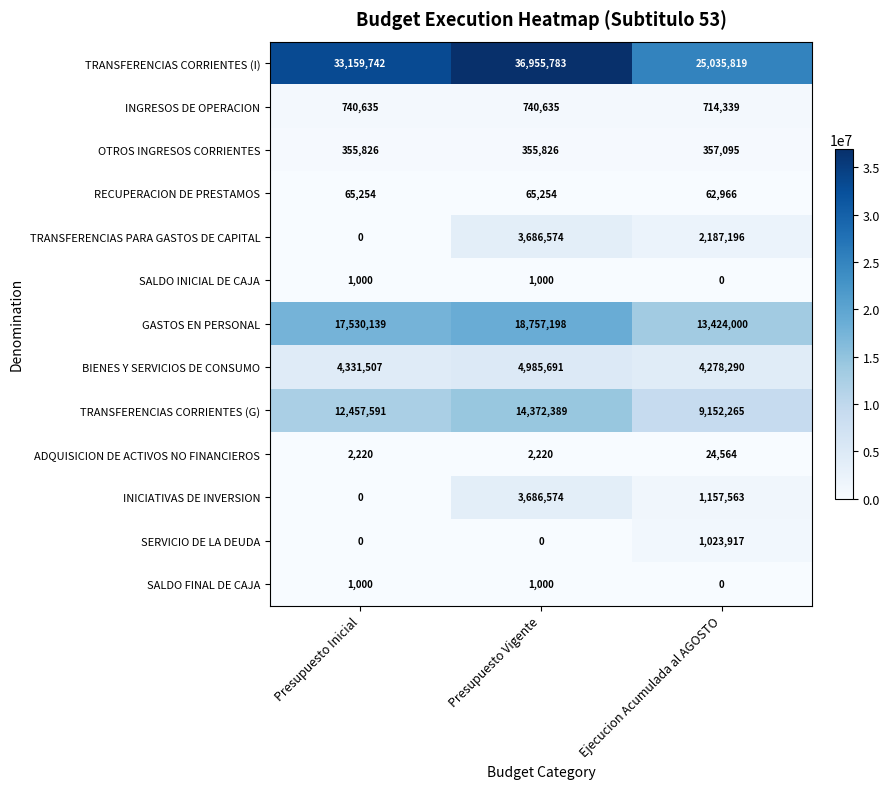

What is the total value across all series at Ejecucion Acumulada al AGOSTO?

57418014